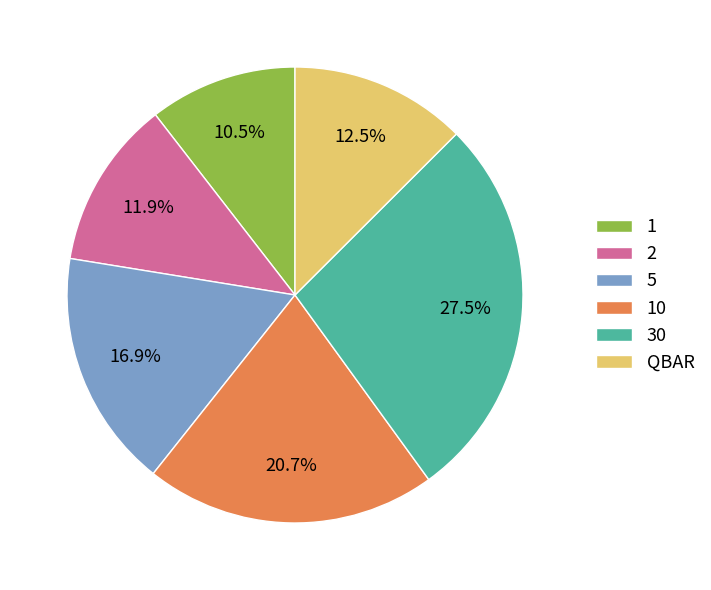

True or false: 5 accounts for 17% of the total.

True